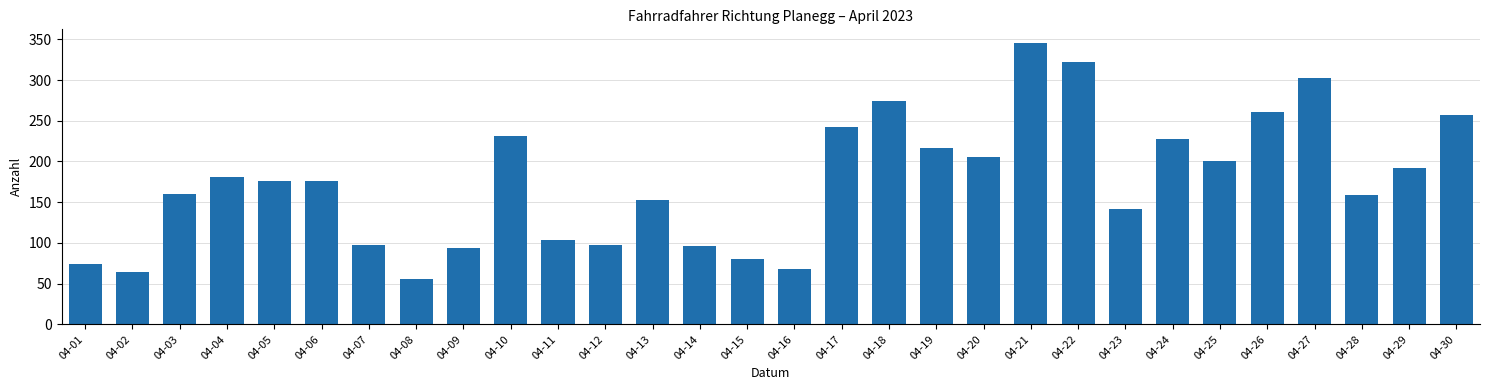

Between 04-30 and 04-10, which is larger?

04-30